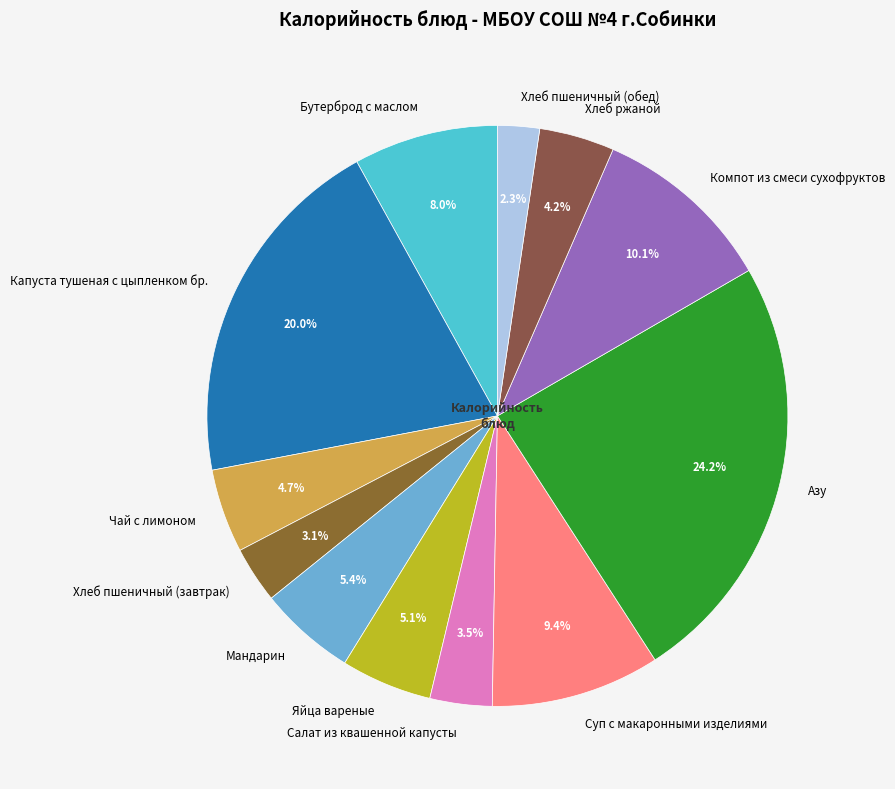

How many slices are in this pie chart?

12